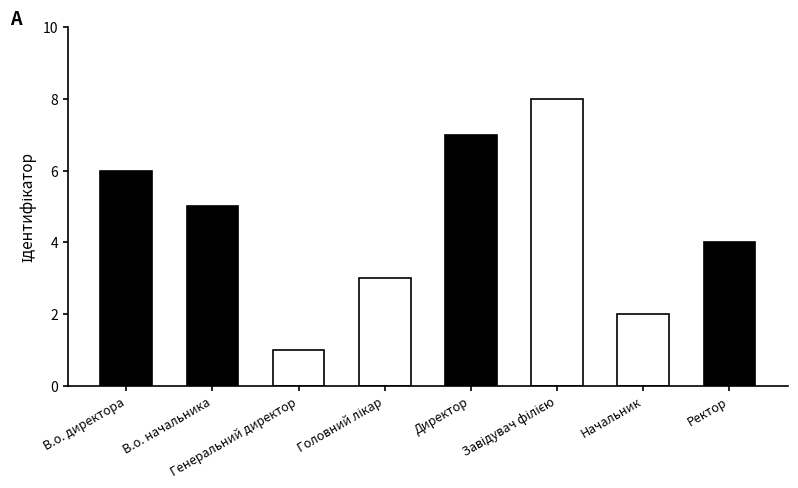

What is the ratio of the value at Генеральний директор to the value at В.о. начальника?

0.2